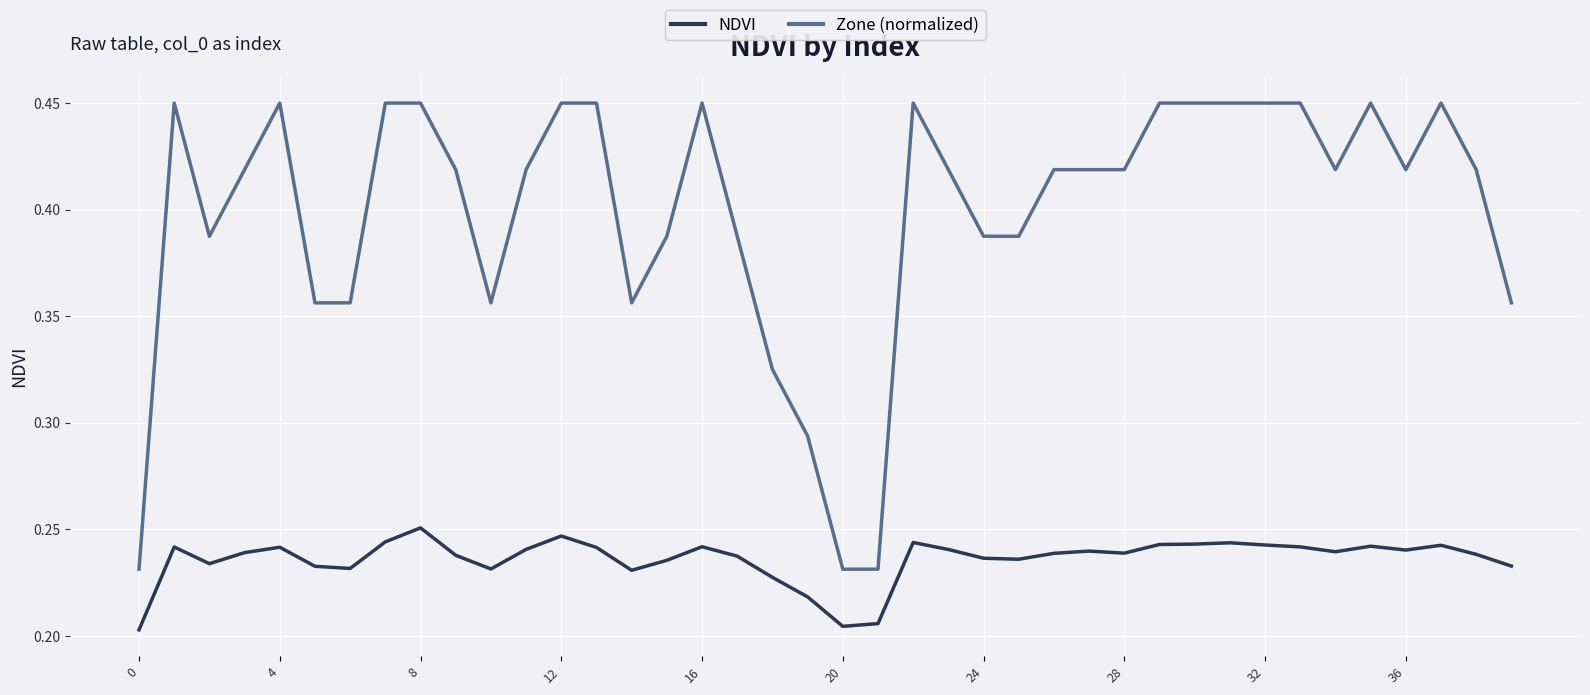

How many categories are shown in the chart?

40